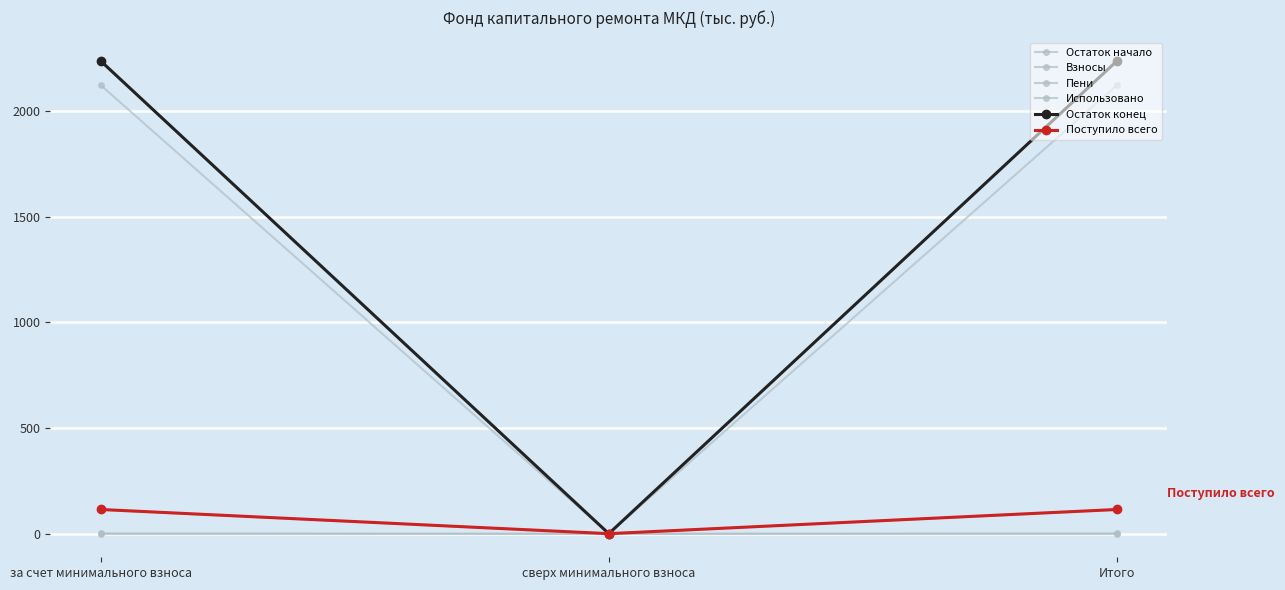

How many series are shown in this chart?

6